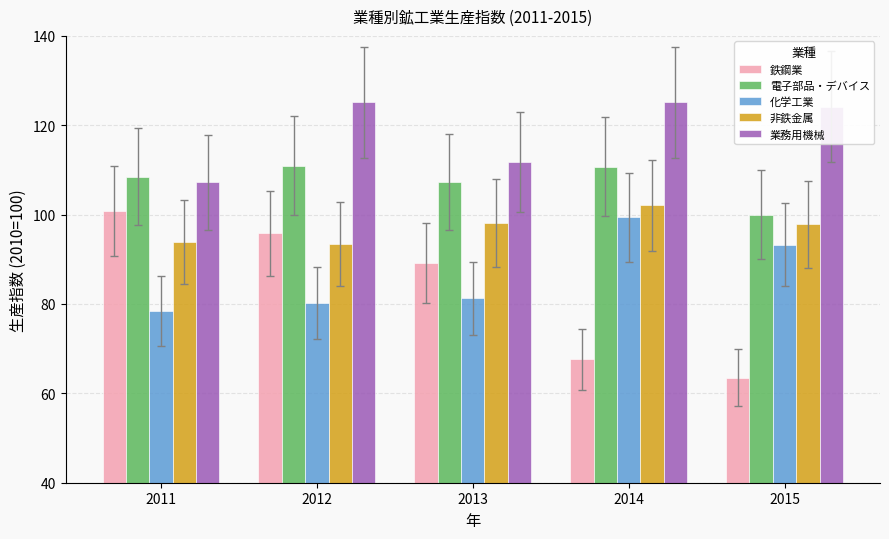

What is the difference between the second highest and minimum values in the 電子部品・デバイス series?

10.7